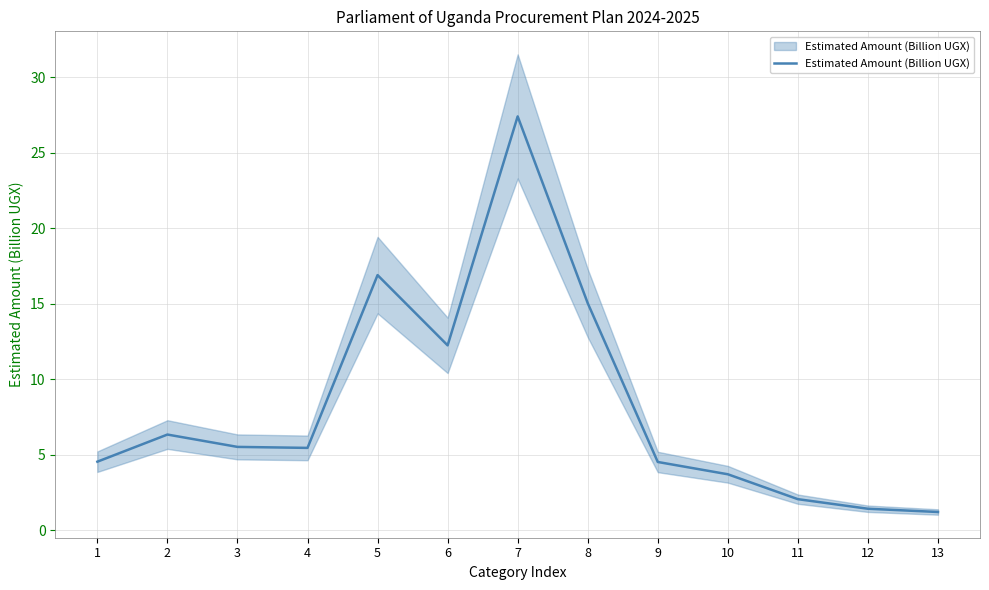

The chart shows a value of 3.5 at 11. True or false?

False